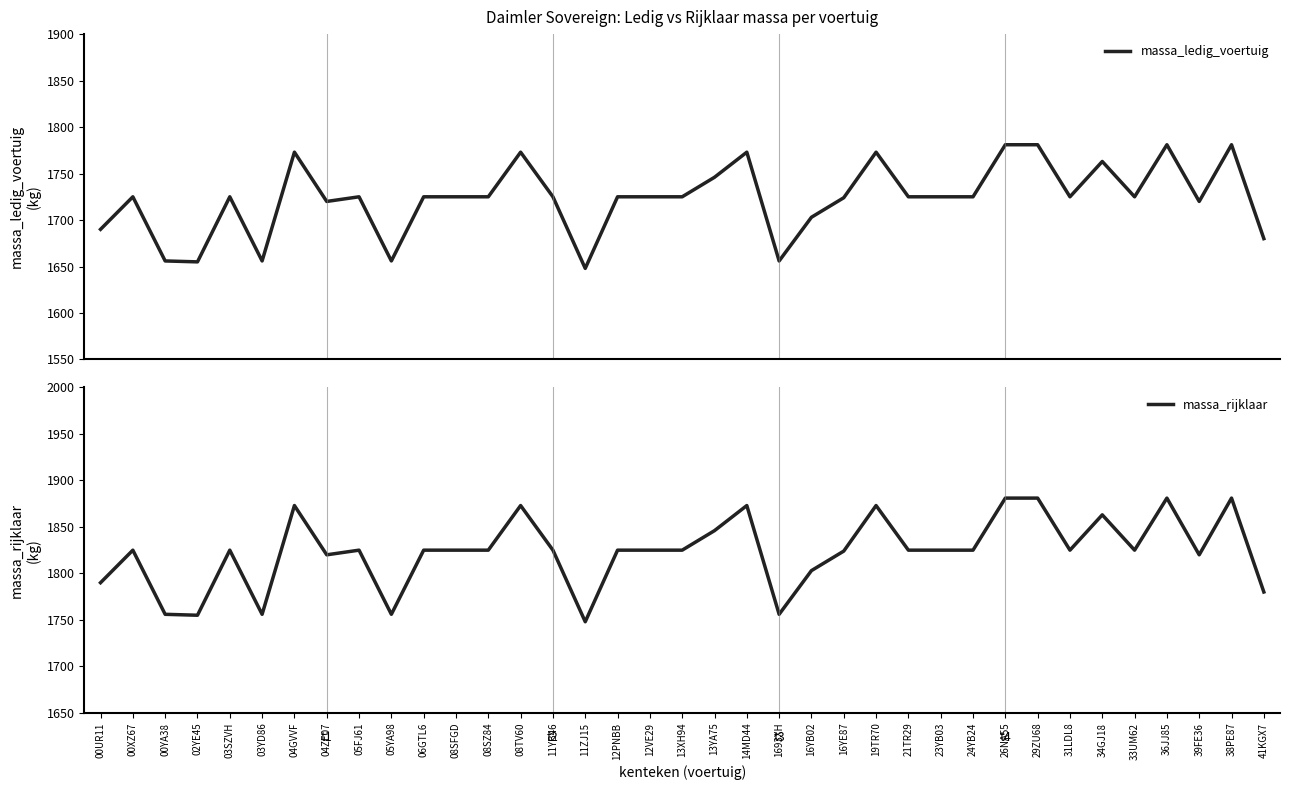

What is the minimum value shown in the chart?

1648